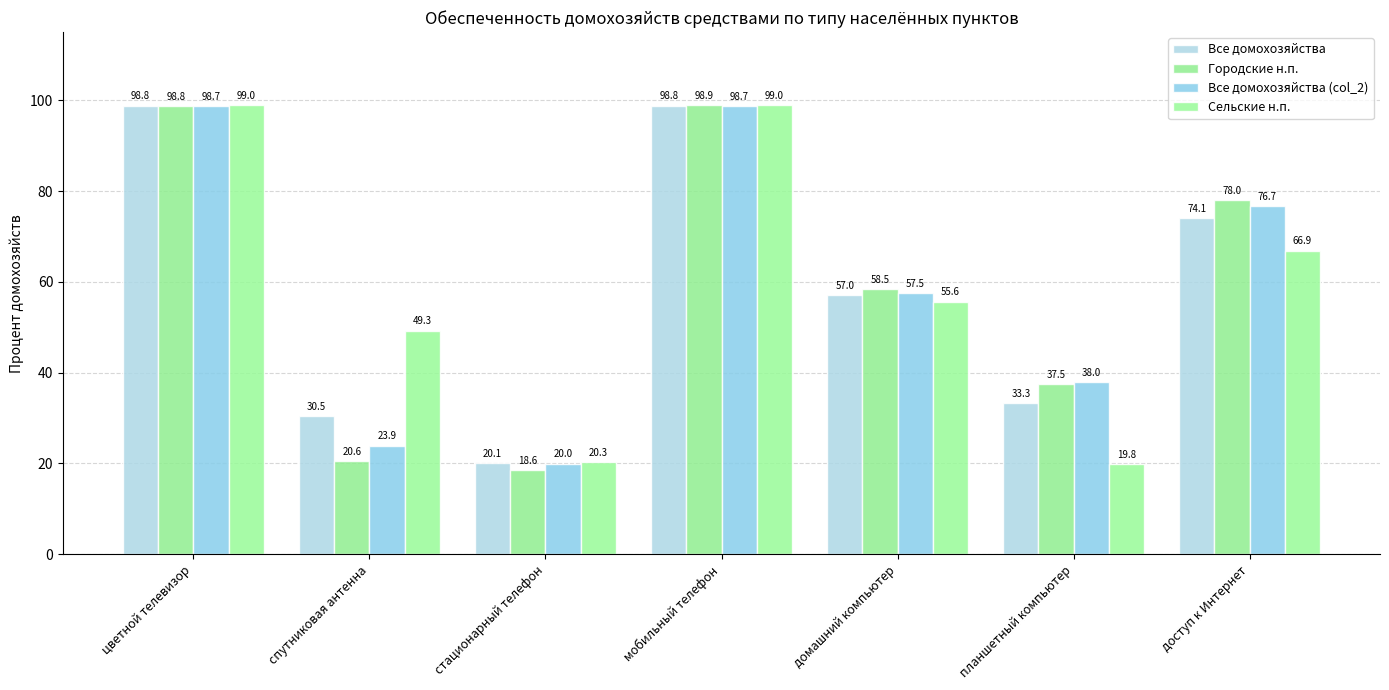

What is the value of the Сельские н.п. bar at the 4th from the left?

99.0